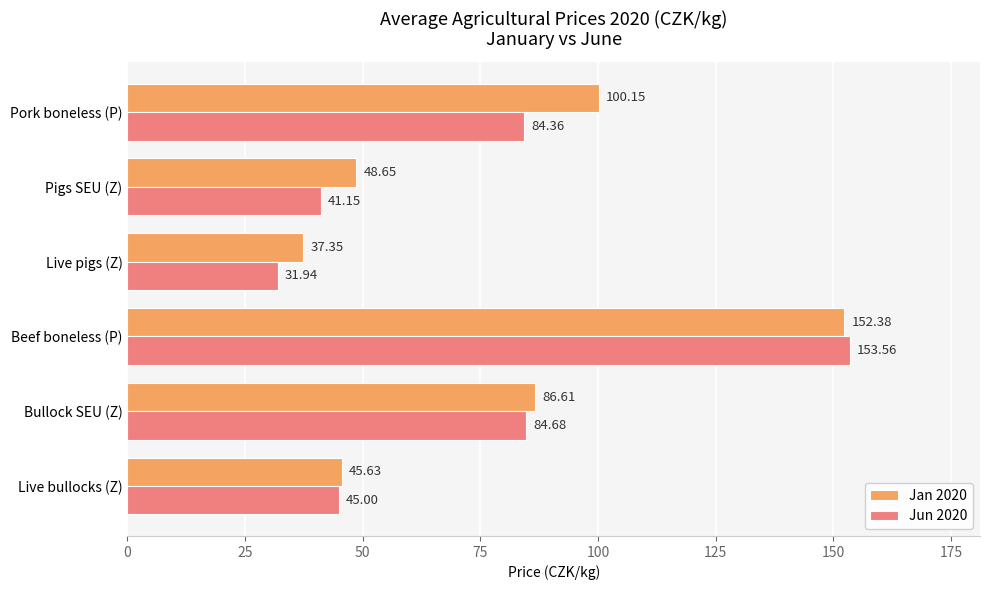

At which label does Jun 2020 reach its peak?

Beef boneless (P)